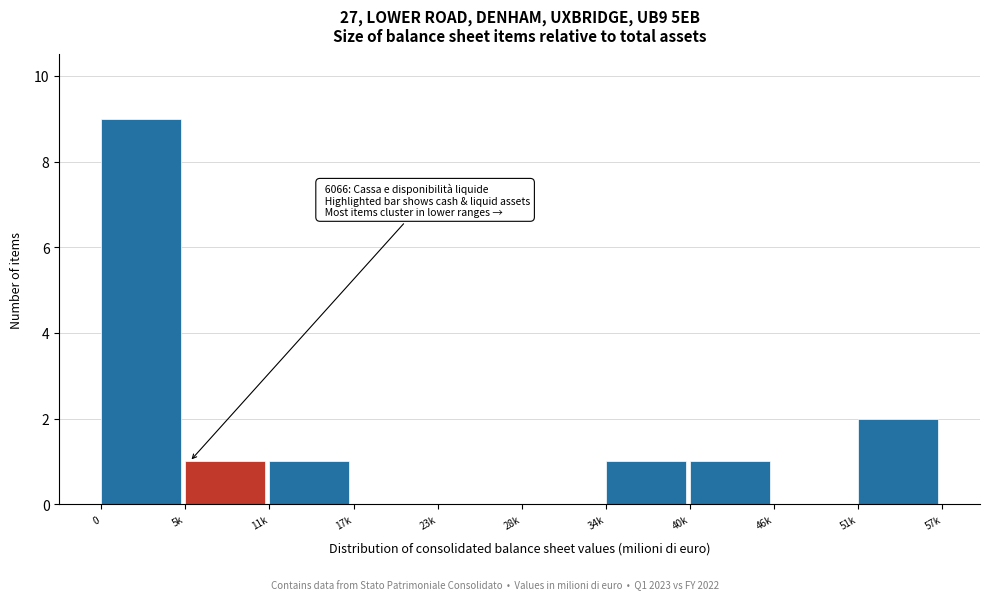

Reading right to left, extract all data points from this chart.

51k=2	46k=0	40k=1	34k=1	28k=0	23k=0	17k=0	11k=1	5k=1	0=9